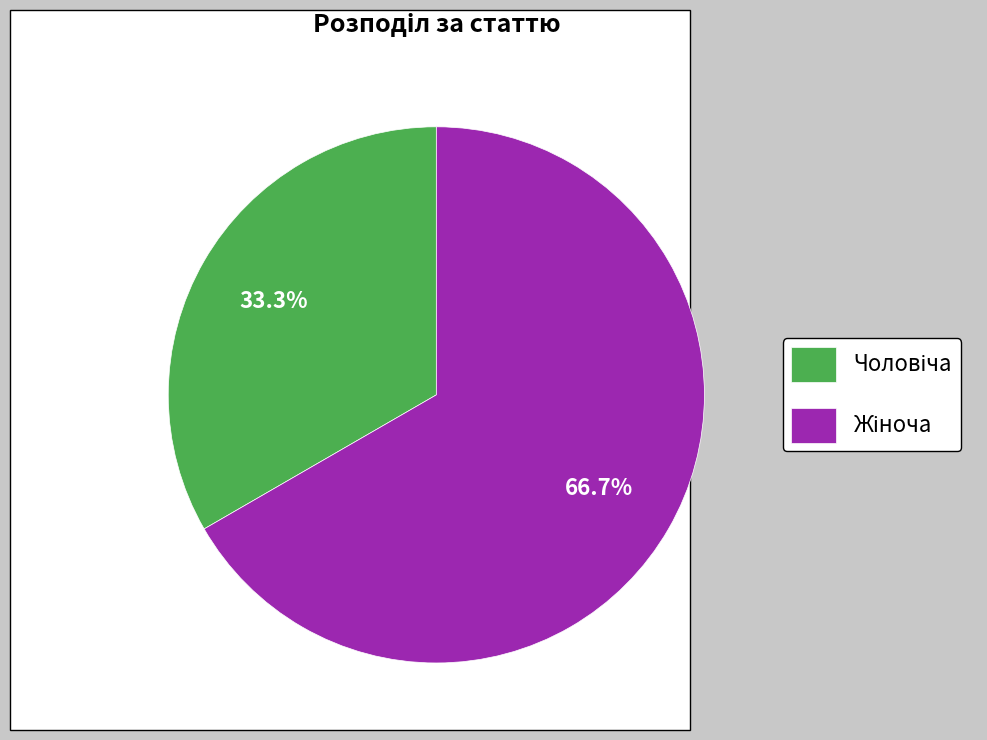

Does any single category account for the majority?

Yes